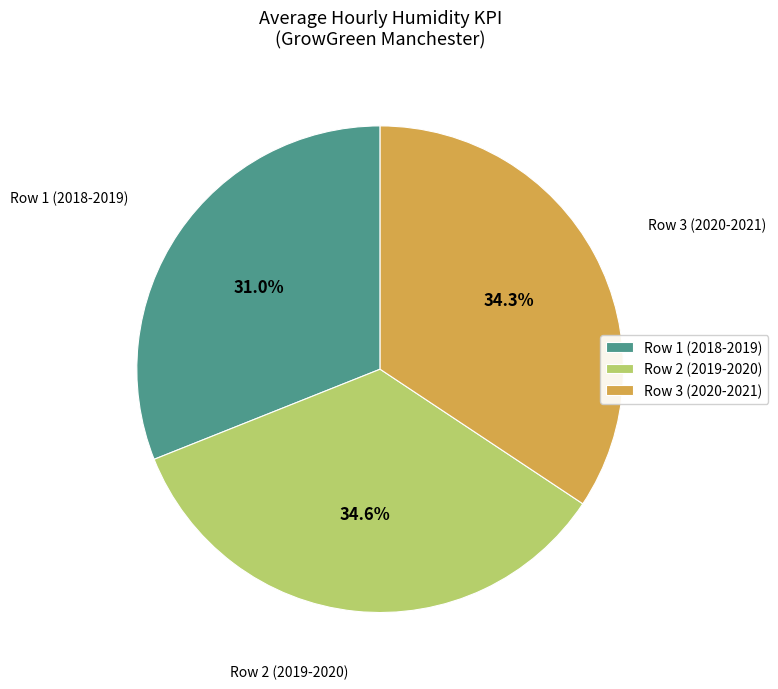

Approximately how many times larger is the value at Row 1 (2018-2019) compared to Row 2 (2019-2020)?

0.9